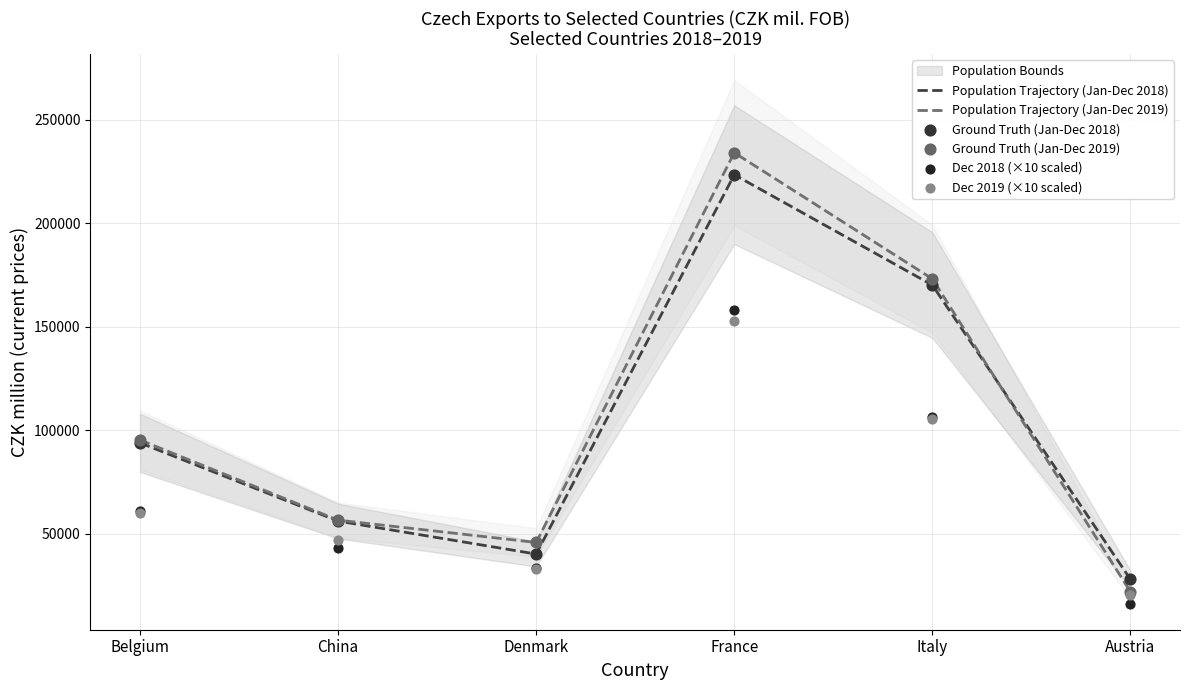

At which category is the sum across all series the highest?

France